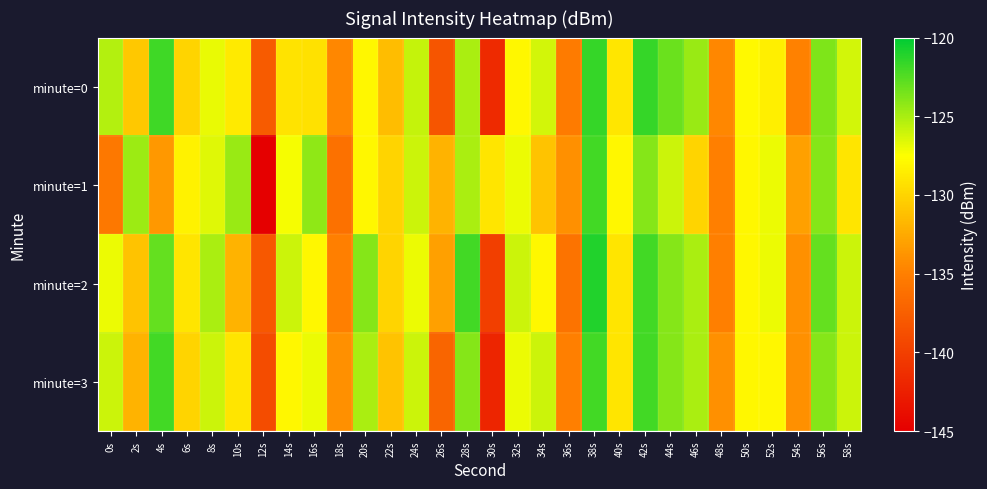

Which has a higher value, 38s or 34s?

38s